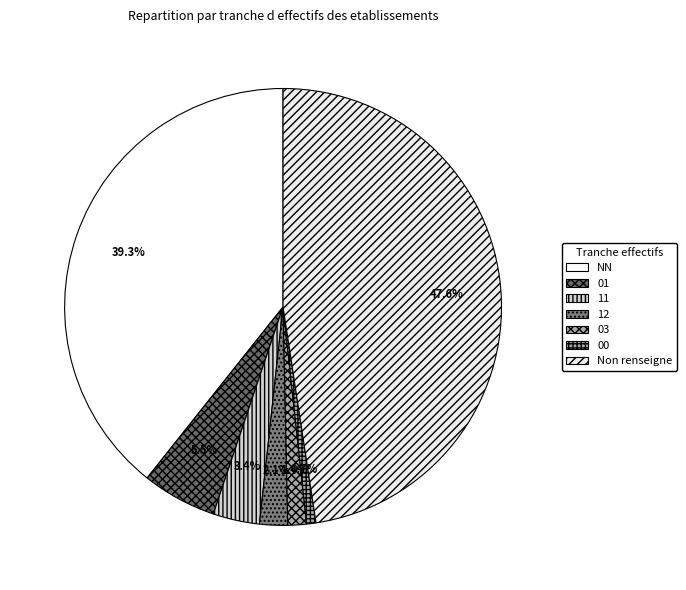

To the nearest percent, what is the average slice percentage?

14%